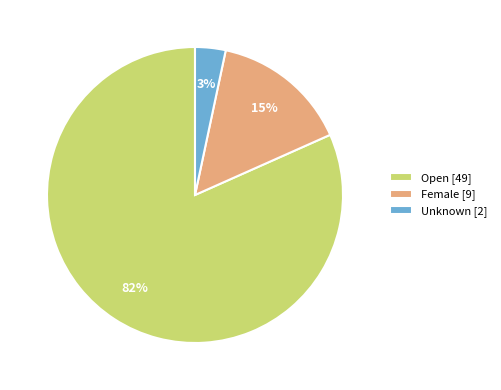

To the nearest percent, what percentage of the pie is Open?

82%